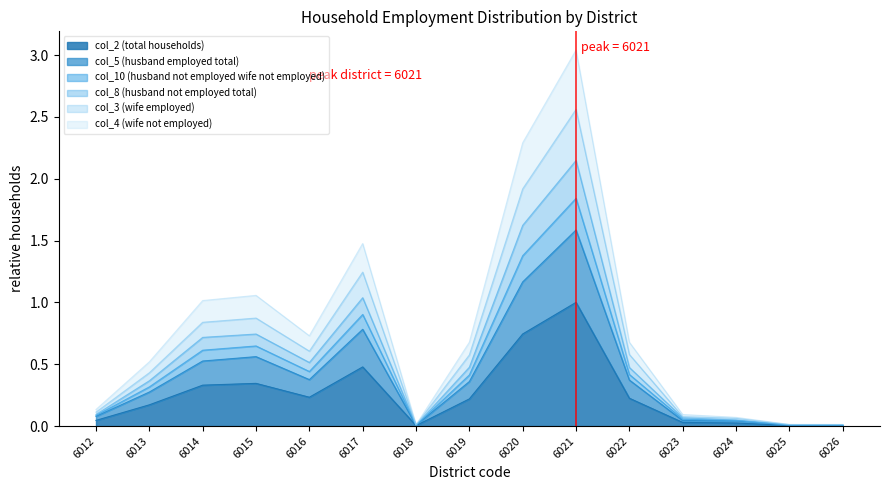

True or false: col_2 (total households) has a value of 0.4 at 6016.

False